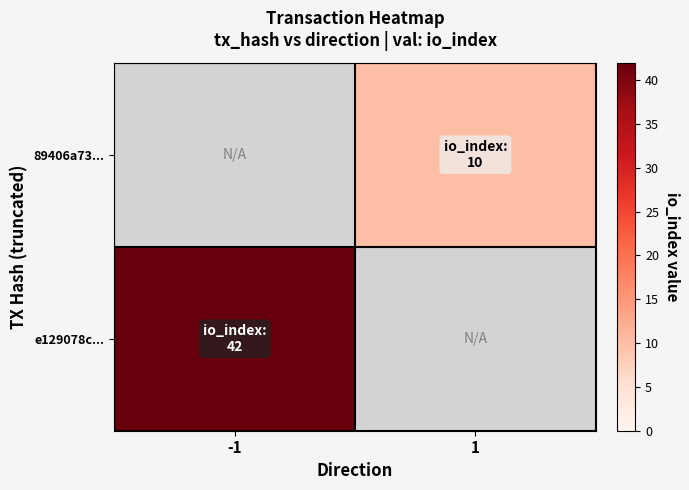

What is the maximum value shown in the chart?

42.0